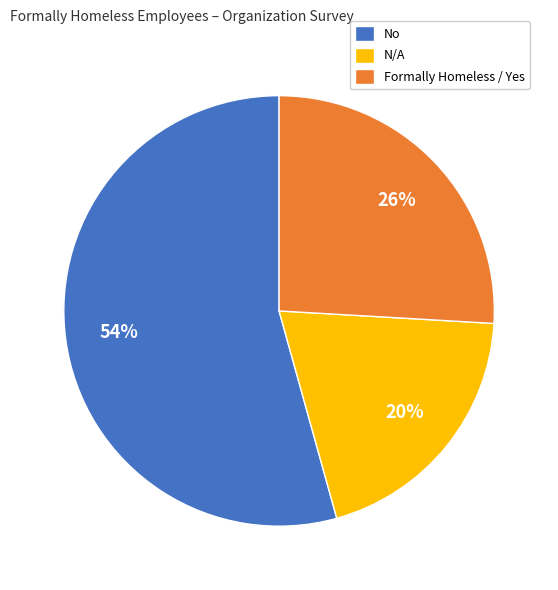

What percentage is the N/A slice, to the nearest percent?

20%